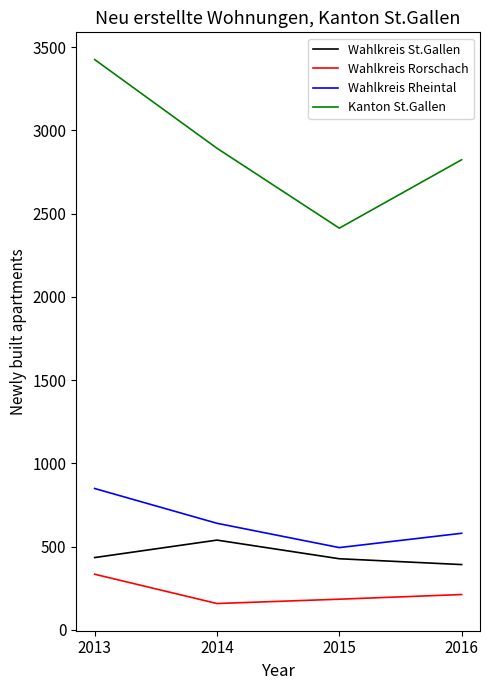

The value of Wahlkreis Rheintal at 2015 is 802. True or false?

False